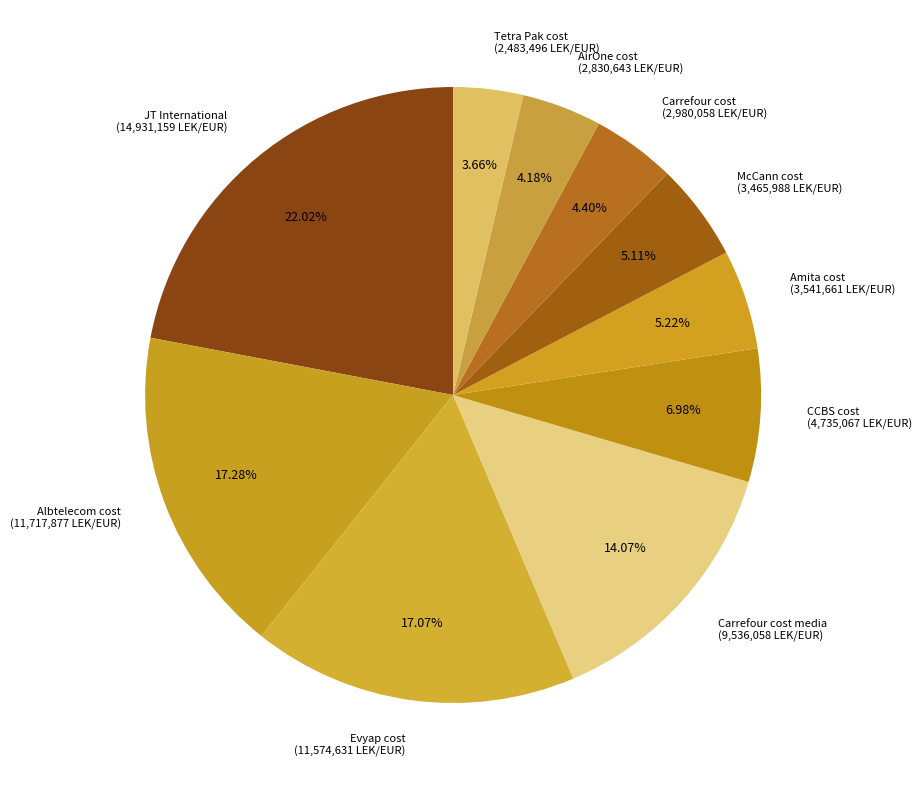

Does McCann cost (3,465,988 LEK/EUR) represent more than half of the total?

No